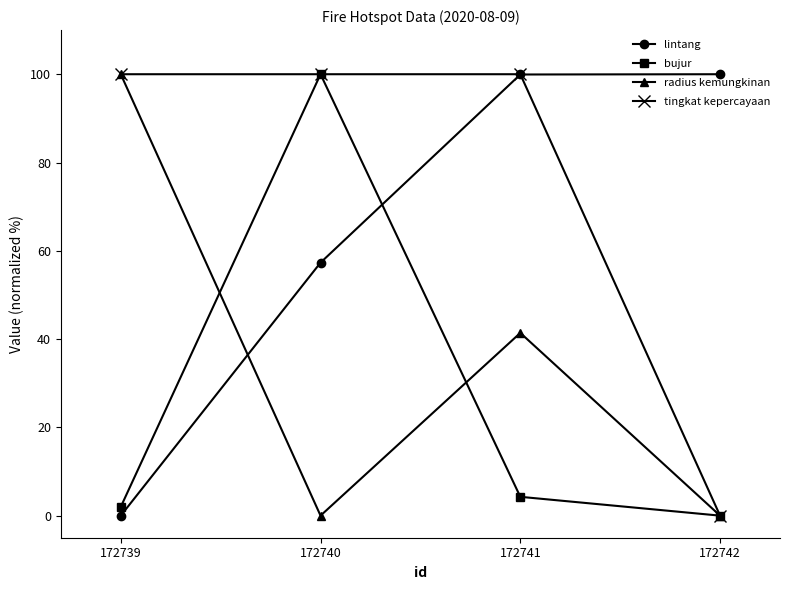

What is the spread (max minus min) of values at 172740?

100.0